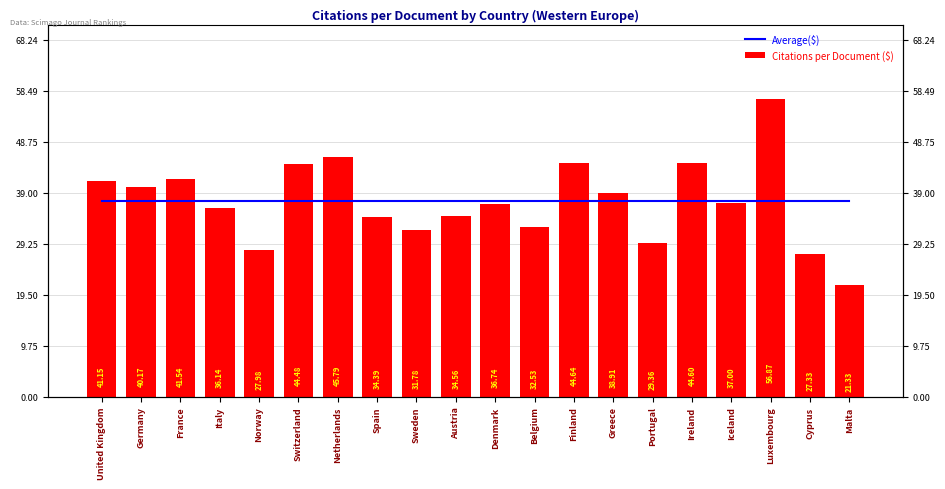

How many categories are shown in the chart?

20